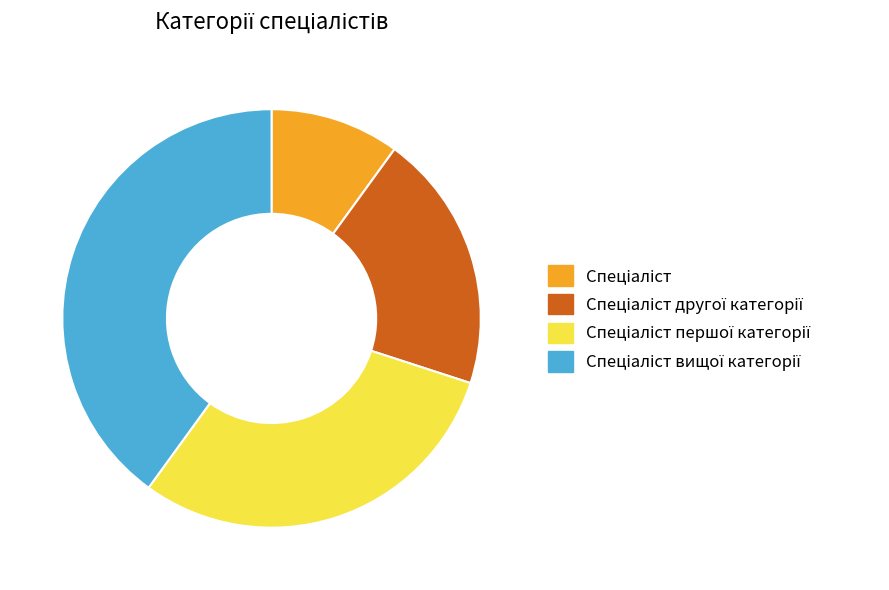

Is there any slice that represents more than half of the pie?

No